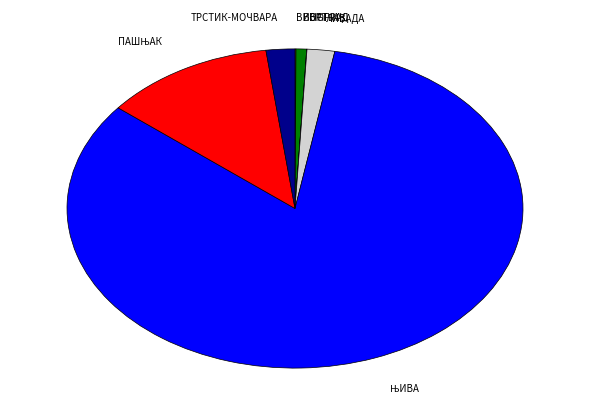

Is there any slice that represents more than half of the pie?

Yes